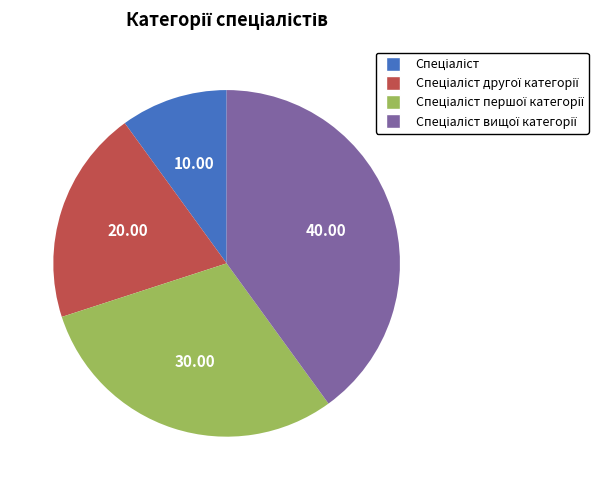

How many segments does this pie chart have?

4